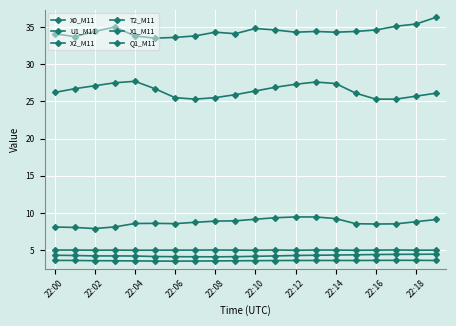

Where is X2_M11 nearest to the value 4?

22:08